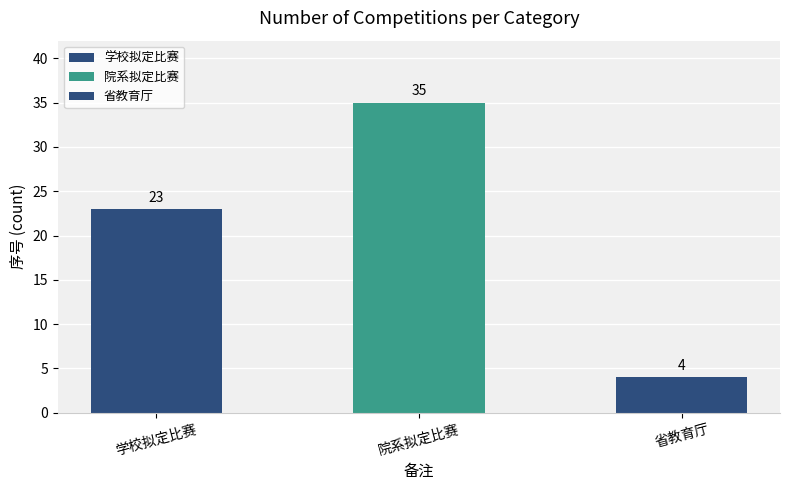

List the labels in order of value, smallest first.

省教育厅, 学校拟定比赛, 院系拟定比赛